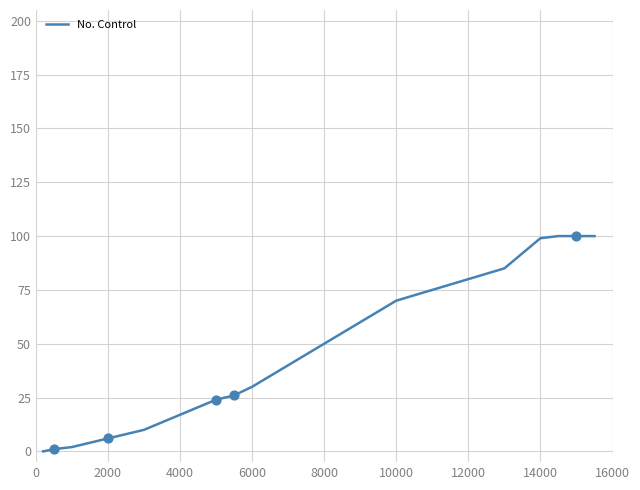

What is the difference between the maximum and minimum values?

100